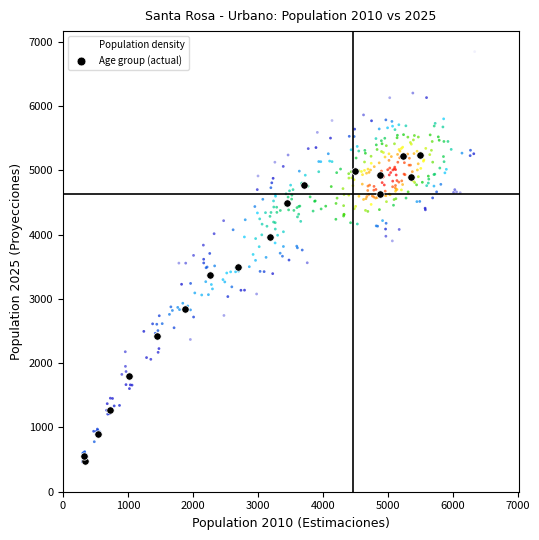

Which series has the widest spread of Y values?

Population density